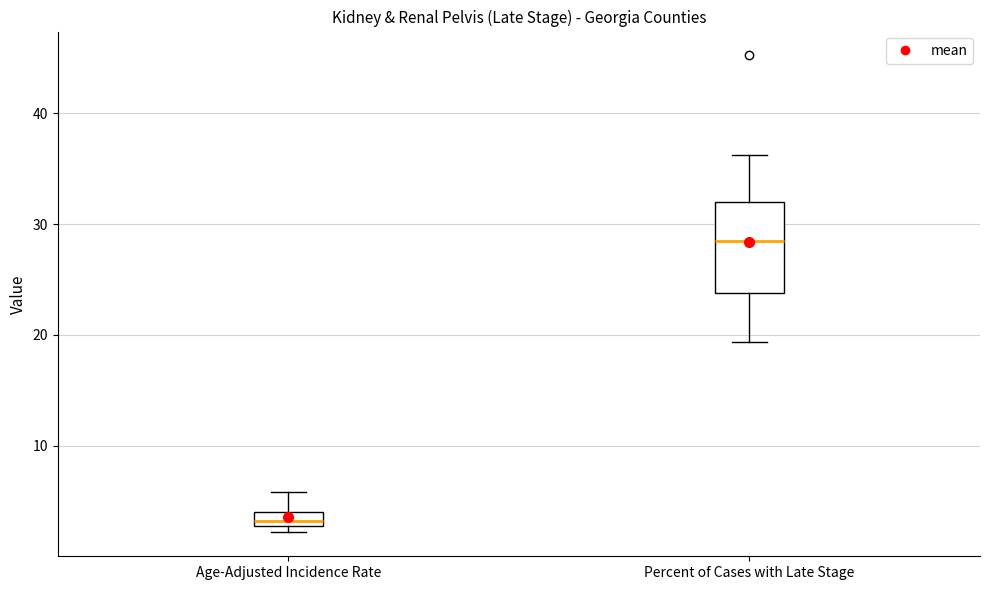

Comparing the boxes themselves (not the whiskers), which one is the tallest?

Percent of Cases with Late Stage